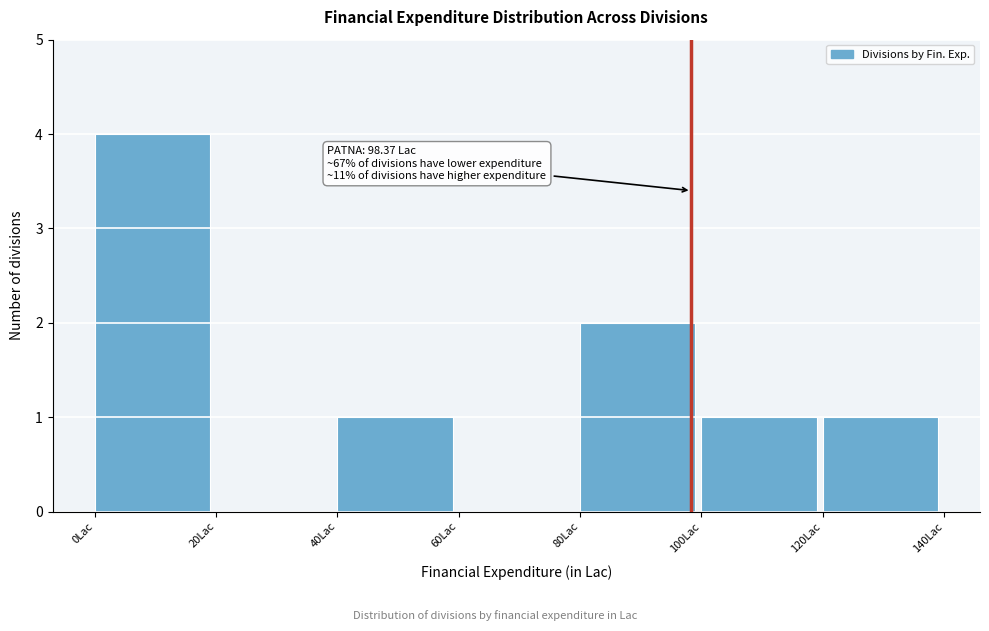

Over which range of the x-axis is the bar tallest?

0 to 20